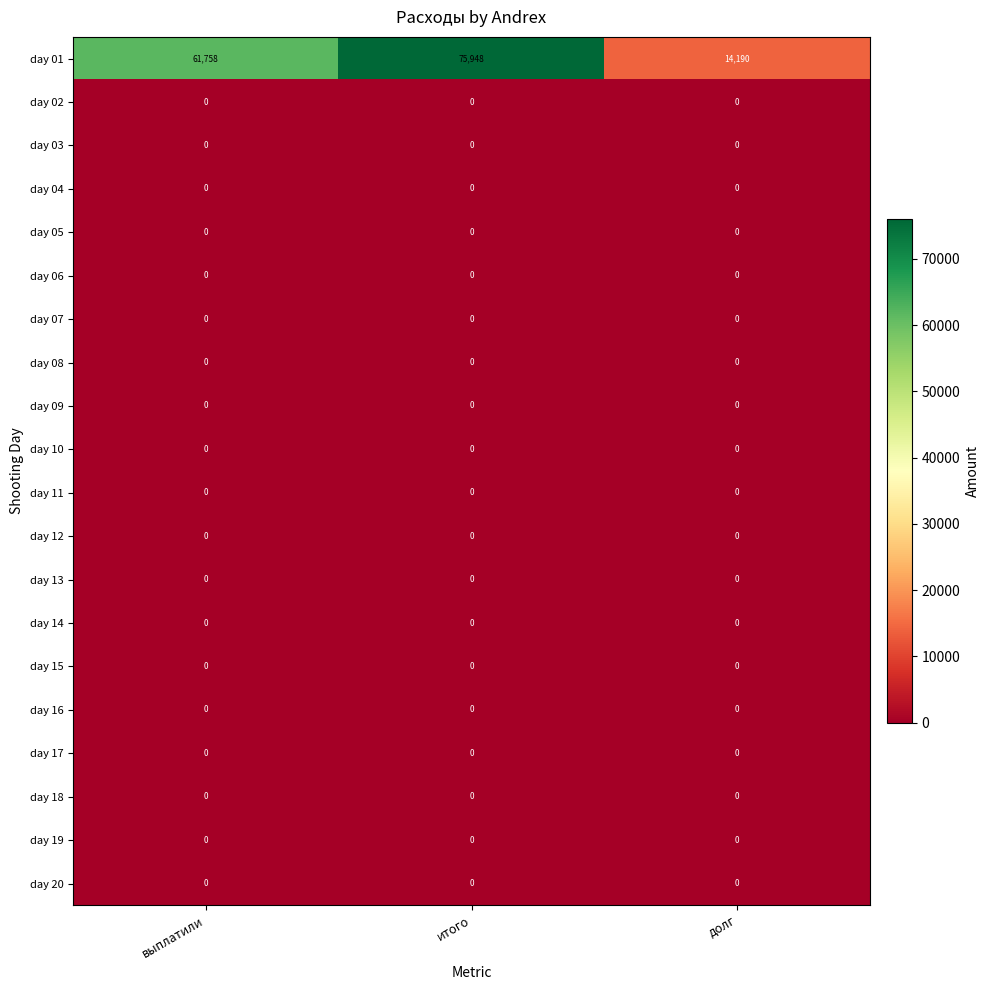

At how many categories does at least one series exceed 60673?

2